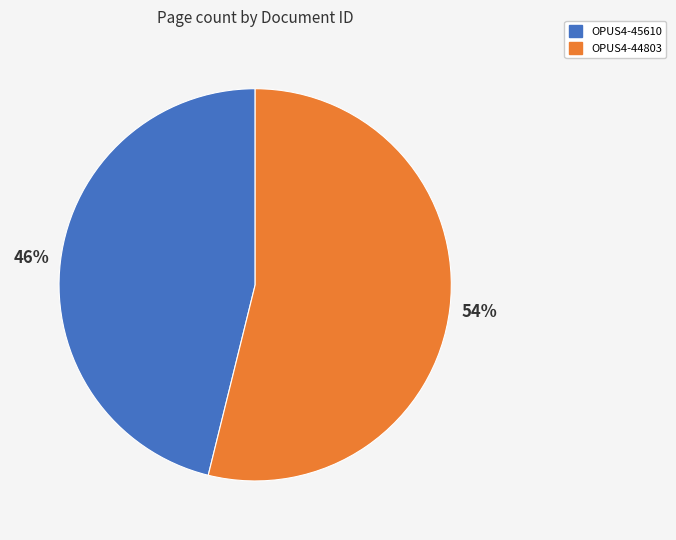

To the nearest percent, what is the combined percentage of OPUS4-44803 and OPUS4-45610?

100%